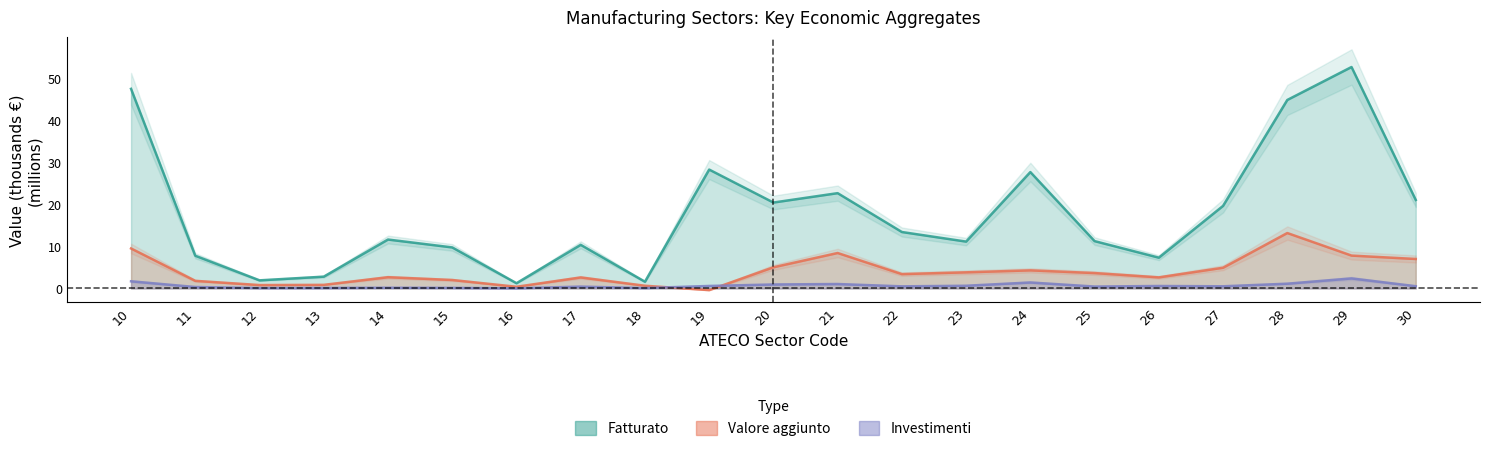

Reading right to left, list all the values displayed in this chart.

Fatturato: 21.0	52.6	44.8	19.6	7.3	11.2	27.7	11.1	13.4	22.6	20.4	28.3	1.6	10.4	1.2	9.8	11.6	2.8	1.9	7.8	47.4
Valore aggiunto: 7.0	7.8	13.2	4.9	2.6	3.7	4.3	3.8	3.4	8.4	5.0	-0.4	0.6	2.6	0.4	2.0	2.7	0.9	0.8	1.8	9.5
Investimenti: 0.5	2.4	1.1	0.5	0.6	0.5	1.4	0.6	0.5	1.1	0.9	0.6	0.1	0.4	0.0	0.1	0.2	0.1	0.1	0.3	1.7